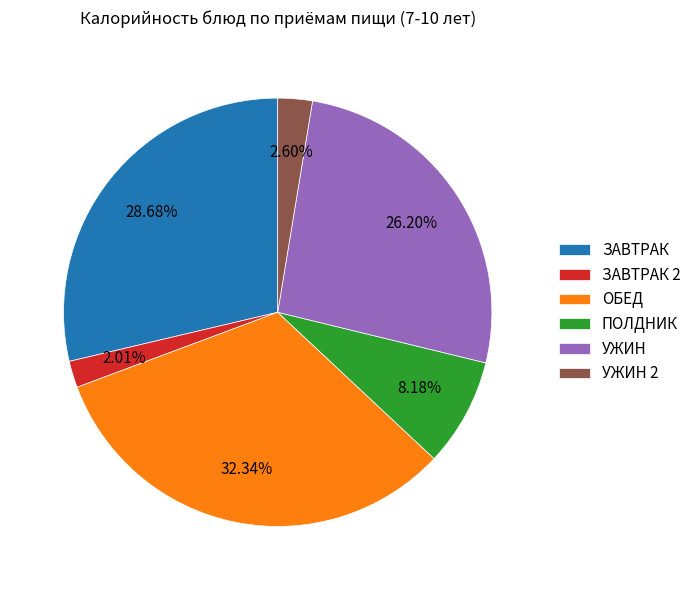

What percentage is the ЗАВТРАК slice, to the nearest percent?

29%